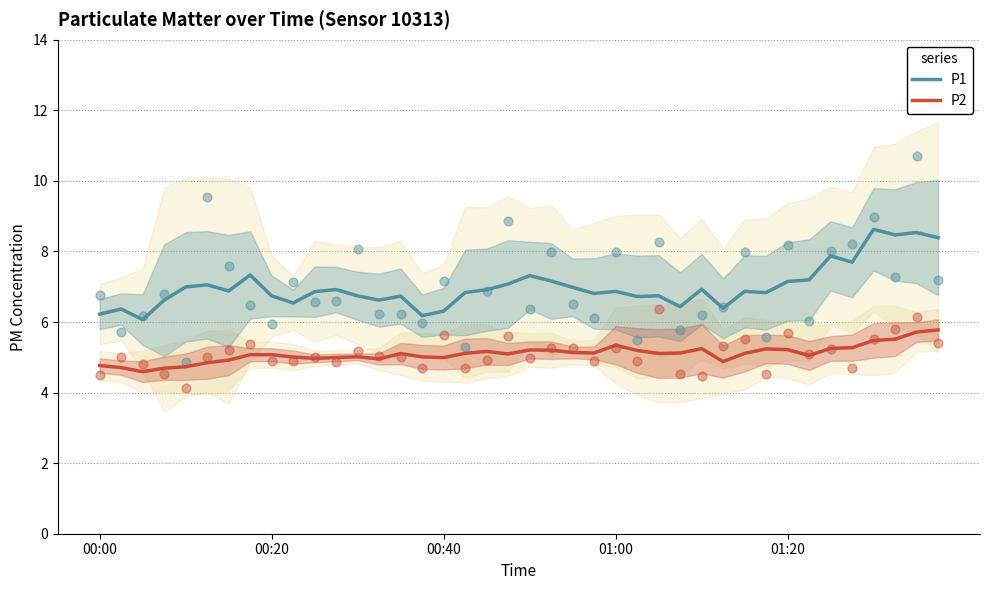

Which series contains the highest Y value?

P1